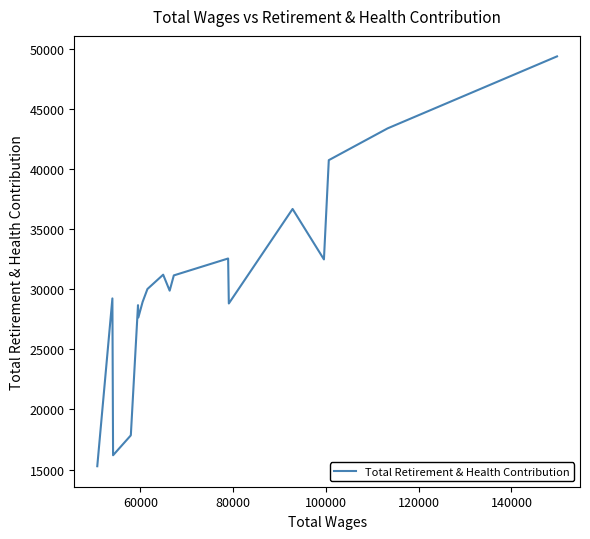

What is the smallest value displayed?

15278